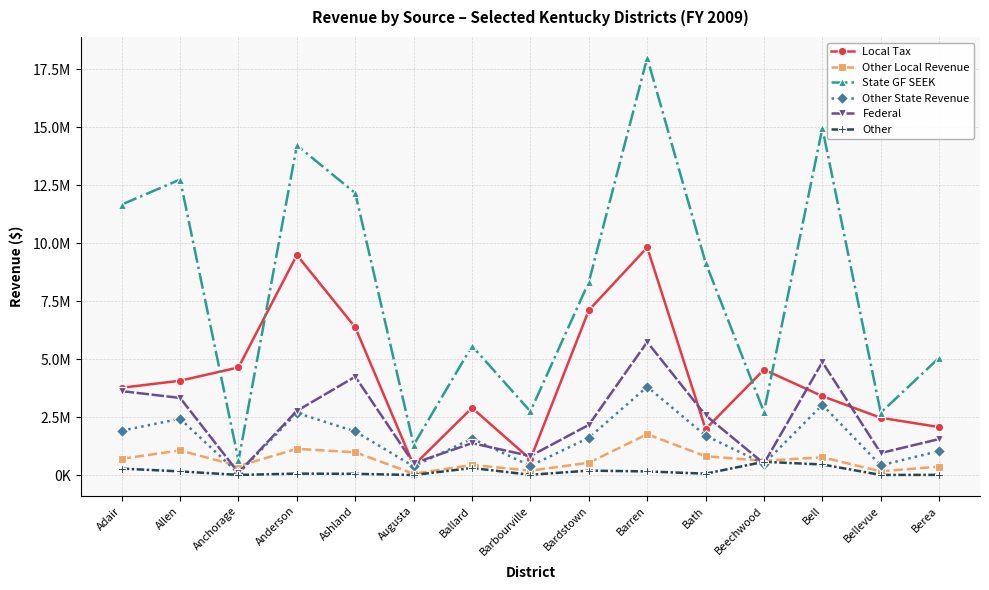

Reading left to right, list all the values displayed in this chart.

Local Tax: 3774977	4077826	4650546	9494864	6377376	429203	2906682	692157	7114675	9820605	1994134	4555527	3412674	2480658	2080933
Other Local Revenue: 713002	1073956	399458	1142931	993698	70257	448602	201213	544006	1770737	821707	628634	778437	172389	376402
State GF SEEK: 11668788	12748008	643097	14220746	12160796	1310872	5574693	2757078	8327886	17992205	9167723	2733170	14963290	2698618	5064500
Other State Revenue: 1926212	2437700	85250	2691773	1889679	386974	1585182	411179	1618665	3817453	1714152	498833	3039025	430114	1048807
Federal: 3629597	3336361	114597	2778280	4252249	519584	1387259	833271	2174863	5746297	2586923	510218	4881184	962231	1563534
Other: 291118	170494	17606	75076	65141	14184	317435	24585	204027	169556	71723	583864	467885	17432	20552